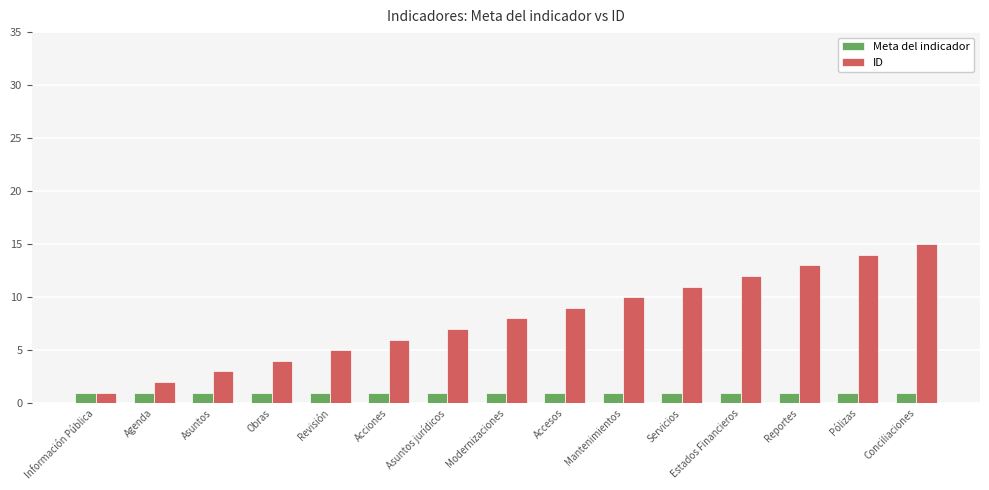

What is the difference between the ID values at Reportes and Revisión?

8